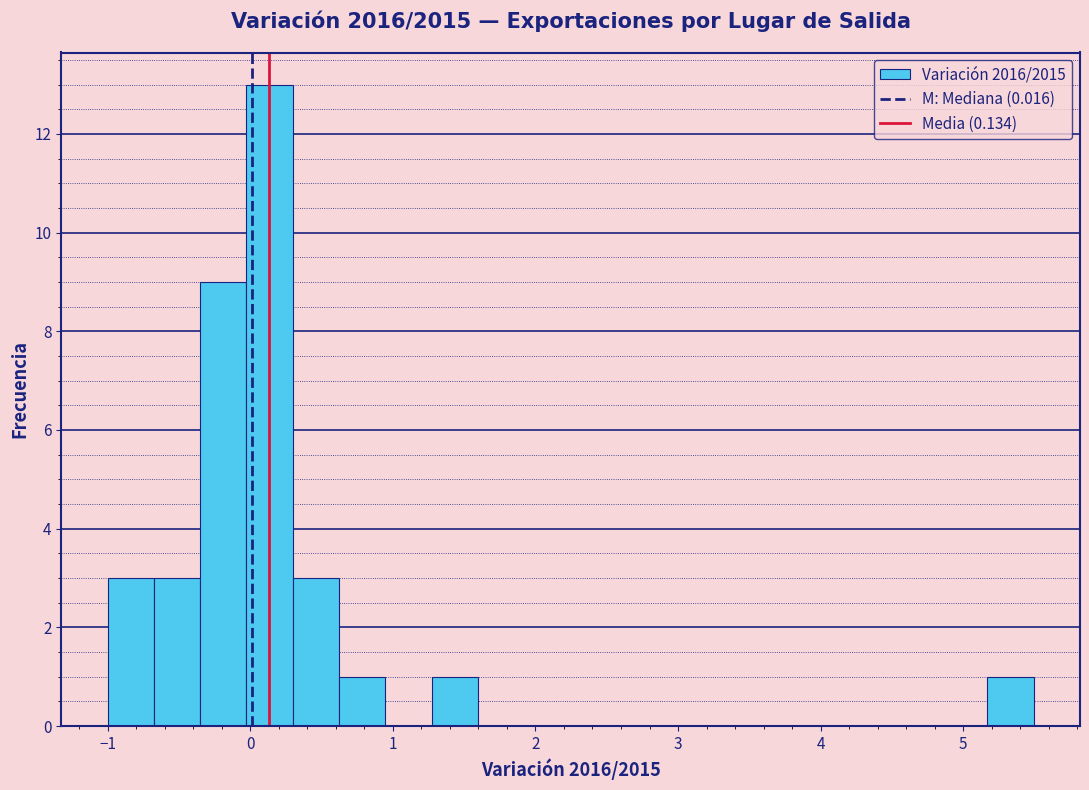

Around what value on the x-axis is the tallest bar? Give the approximate position of its centre, as read against the axis.

0.1